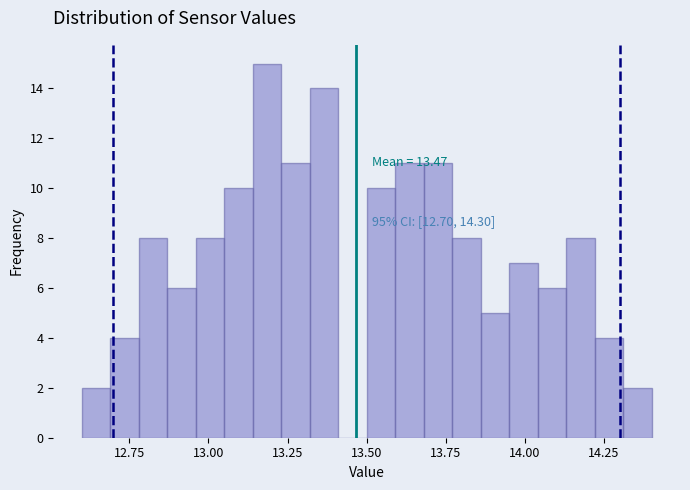

Around what value on the x-axis is the tallest bar? Give the approximate position of its centre, as read against the axis.

13.20